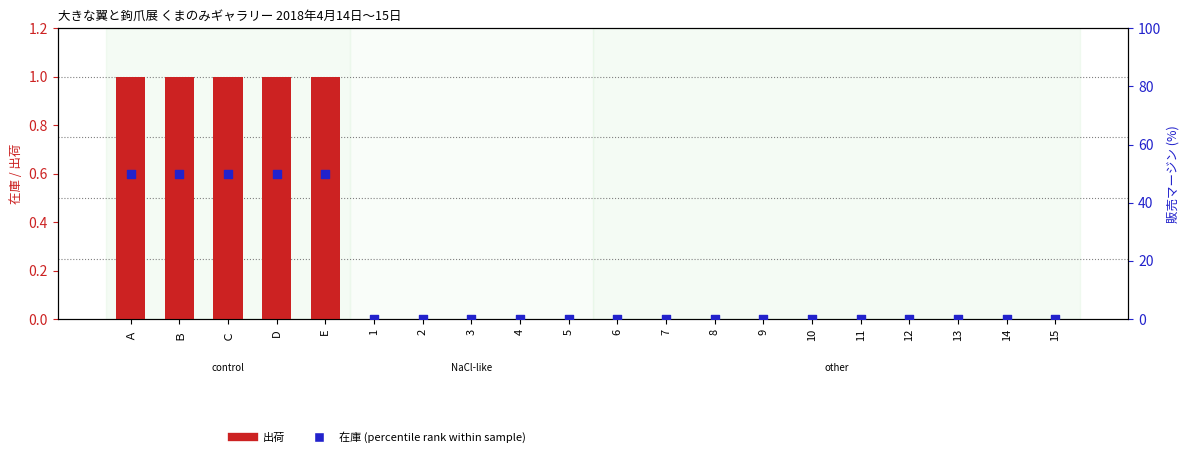

Is the value of 在庫 (percentile) at 13 greater than the value of 出荷 at 5?

No